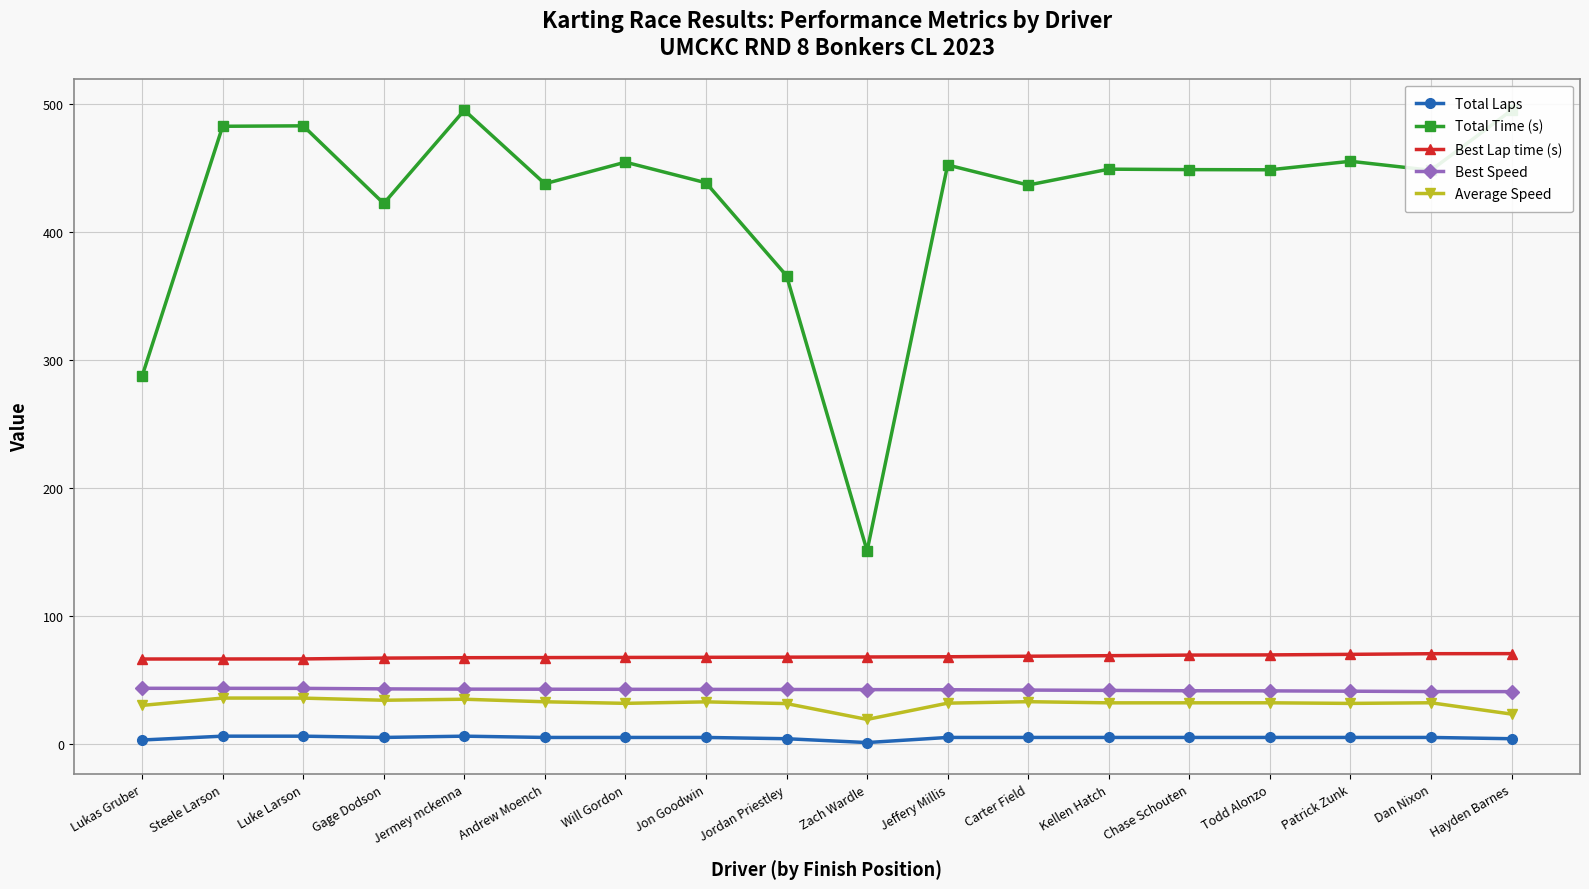

What position from the left is Steele Larson?

2